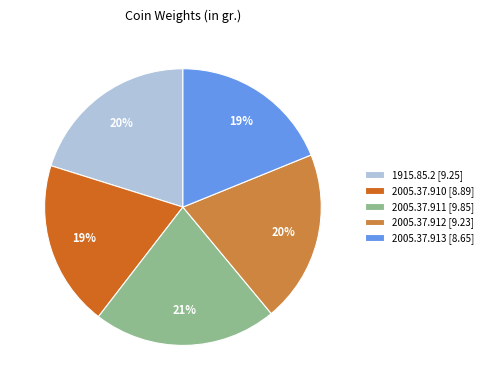

True or false: 2005.37.912 accounts for 20% of the total.

True